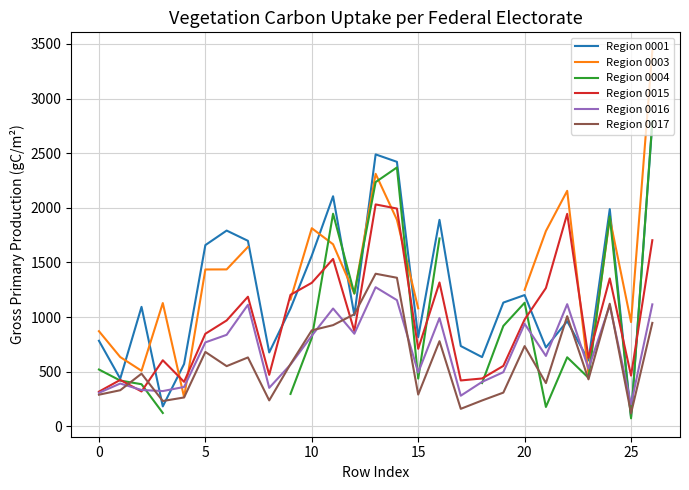

What is the sum of the Region 0015 values at 25 and 20?

1443.4